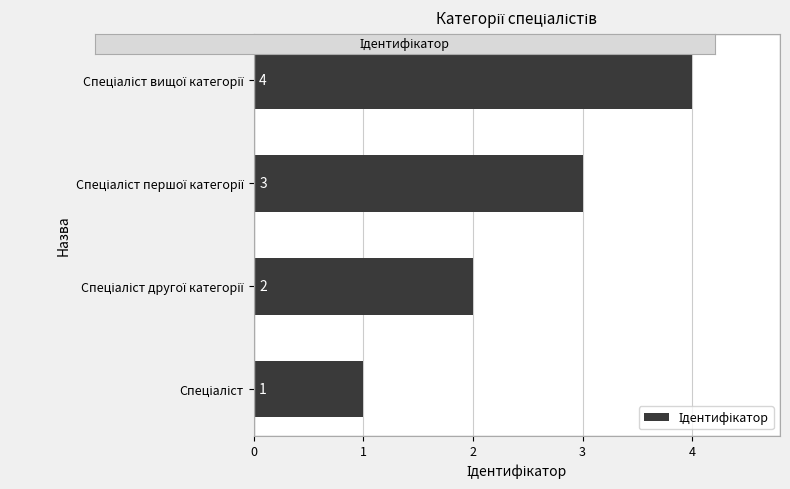

How many categories are shown in the chart?

4